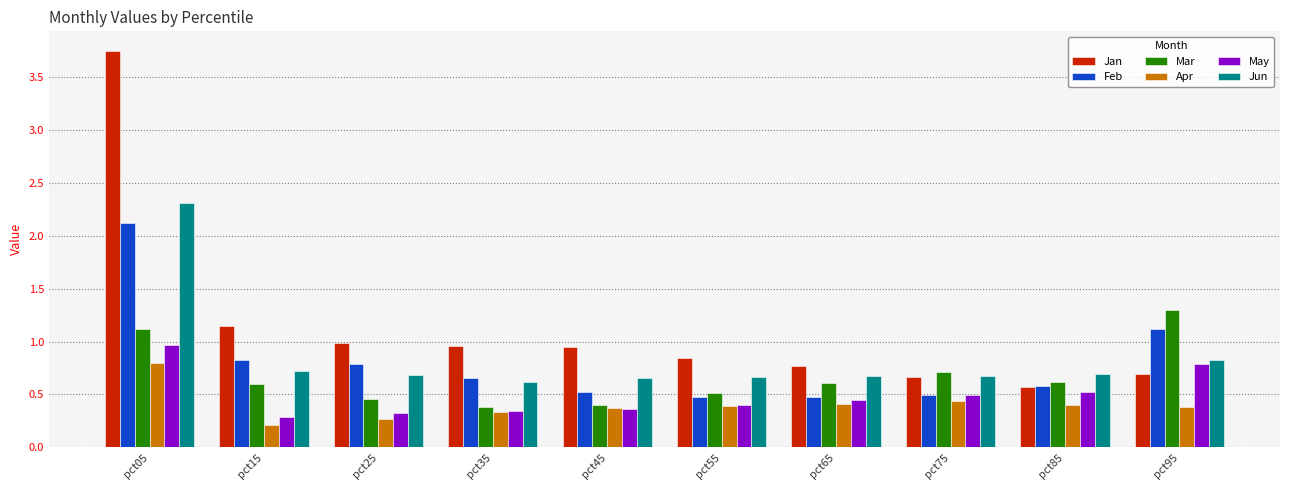

Which series has the largest range (max minus min)?

Jan